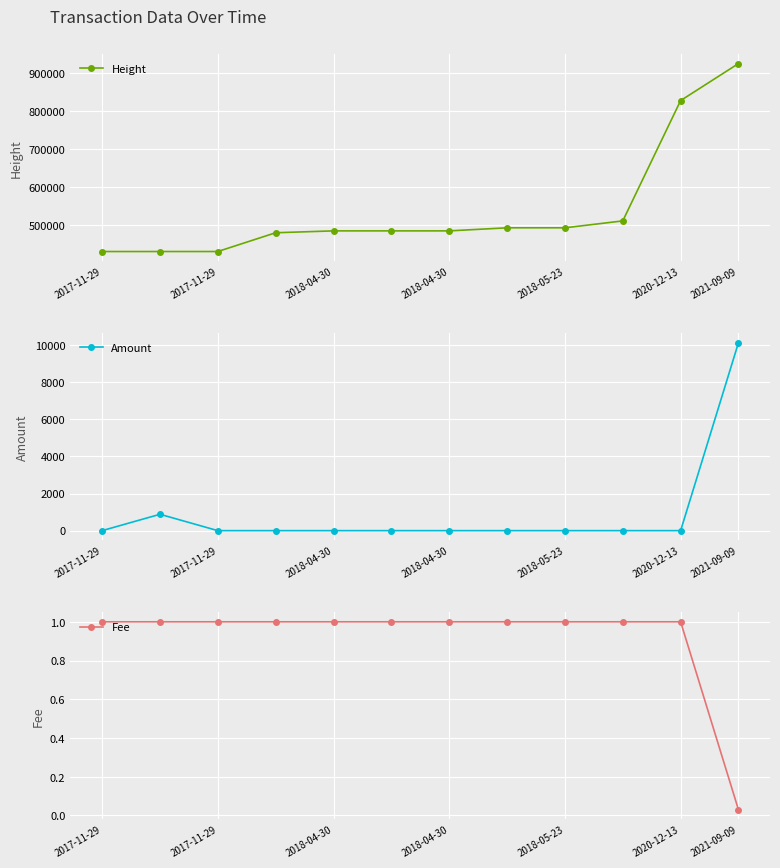

What is the minimum value for Height?

430940